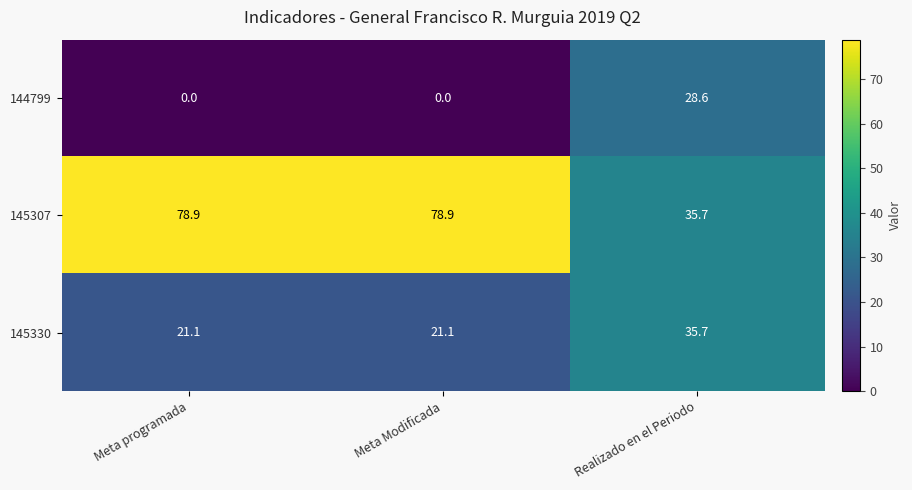

Reading left to right, list all the values displayed in this chart.

144799: 0.0	0.0	28.6
145307: 78.9	78.9	35.7
145330: 21.1	21.1	35.7